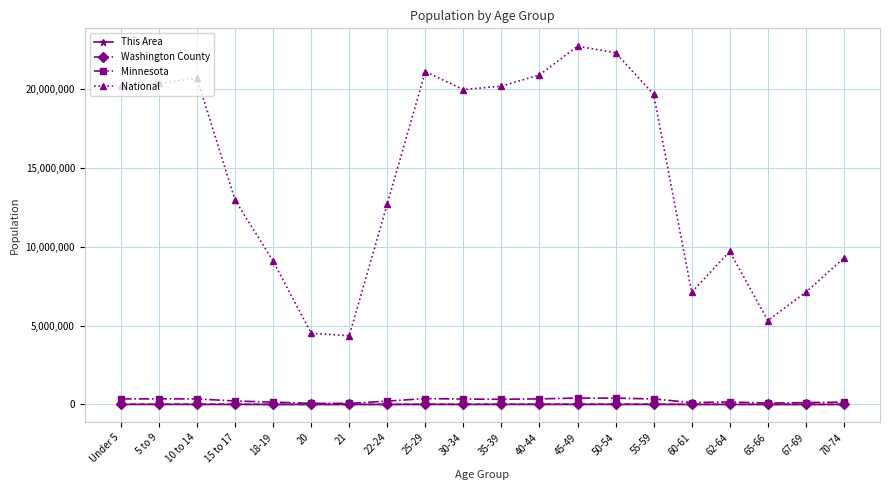

How many values in the Washington County series are below 14234?

10